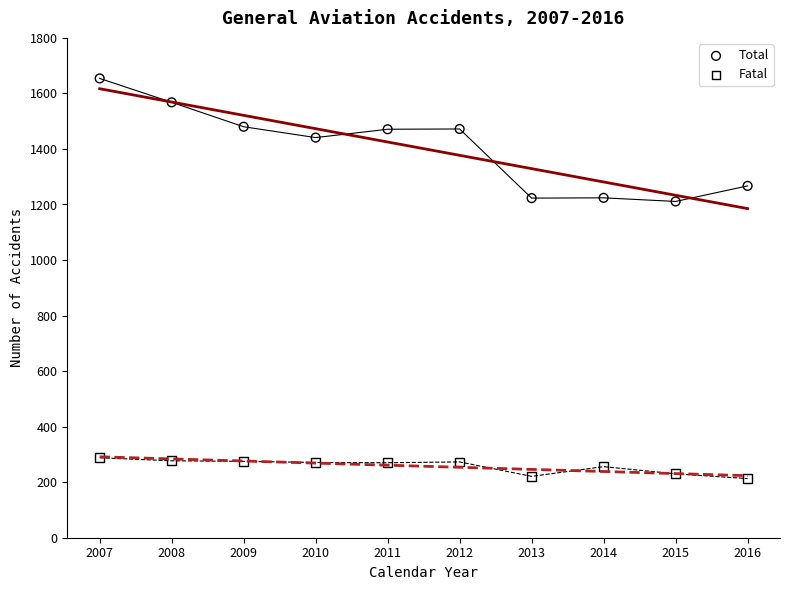

Which series reaches the minimum Y coordinate?

Fatal